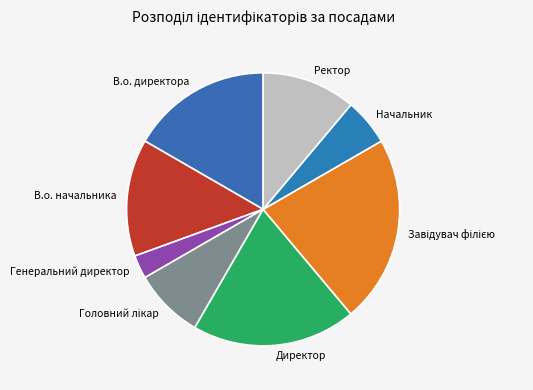

Does any single category account for the majority?

No